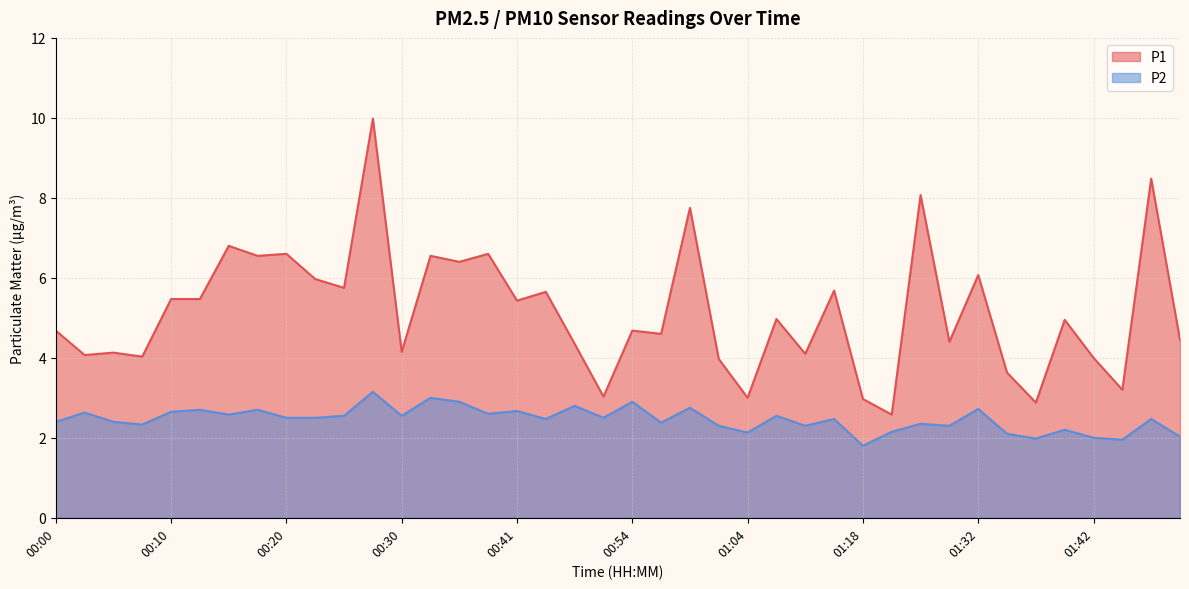

Does the chart display data point markers on the line(s)?

No